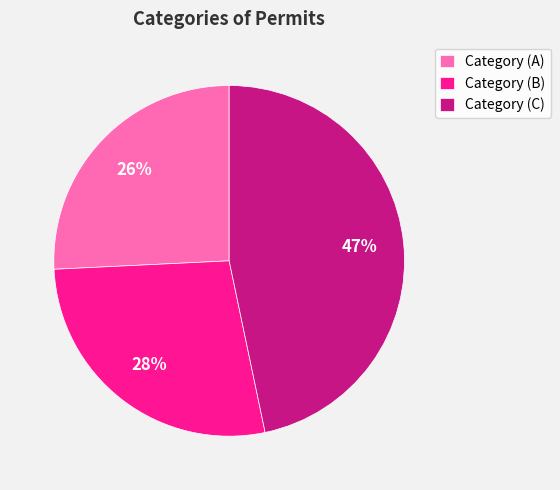

Rank the categories by value from highest to lowest.

Category (C), Category (B), Category (A)